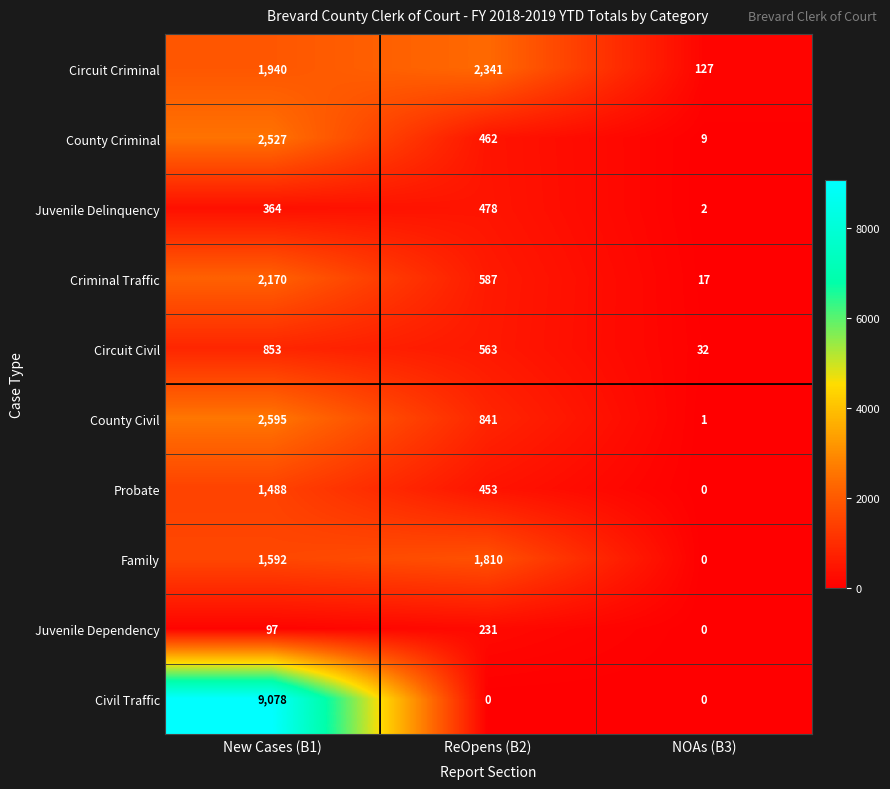

The value of Civil Traffic at ReOpens (B2) is 0. True or false?

True